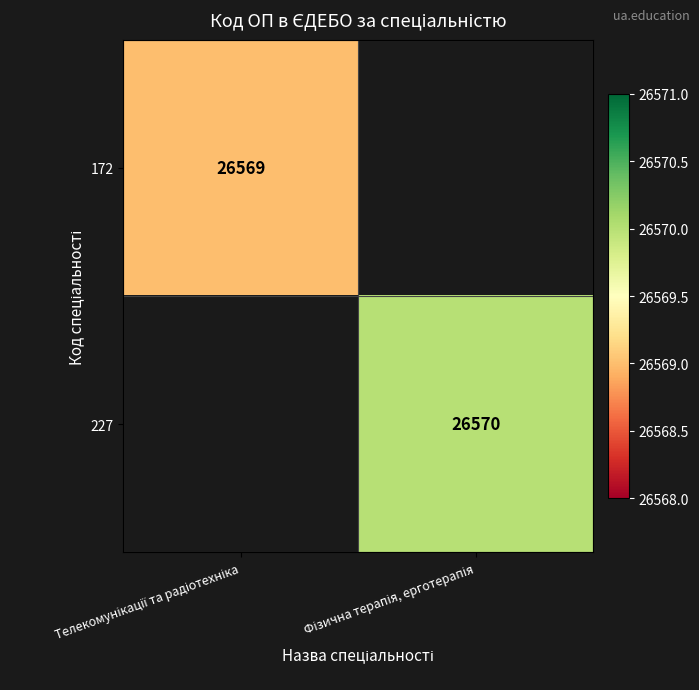

Is the value of 172 at Фізична терапія, ерготерапія greater than the value of 227 at Телекомунікації та радіотехніка?

No